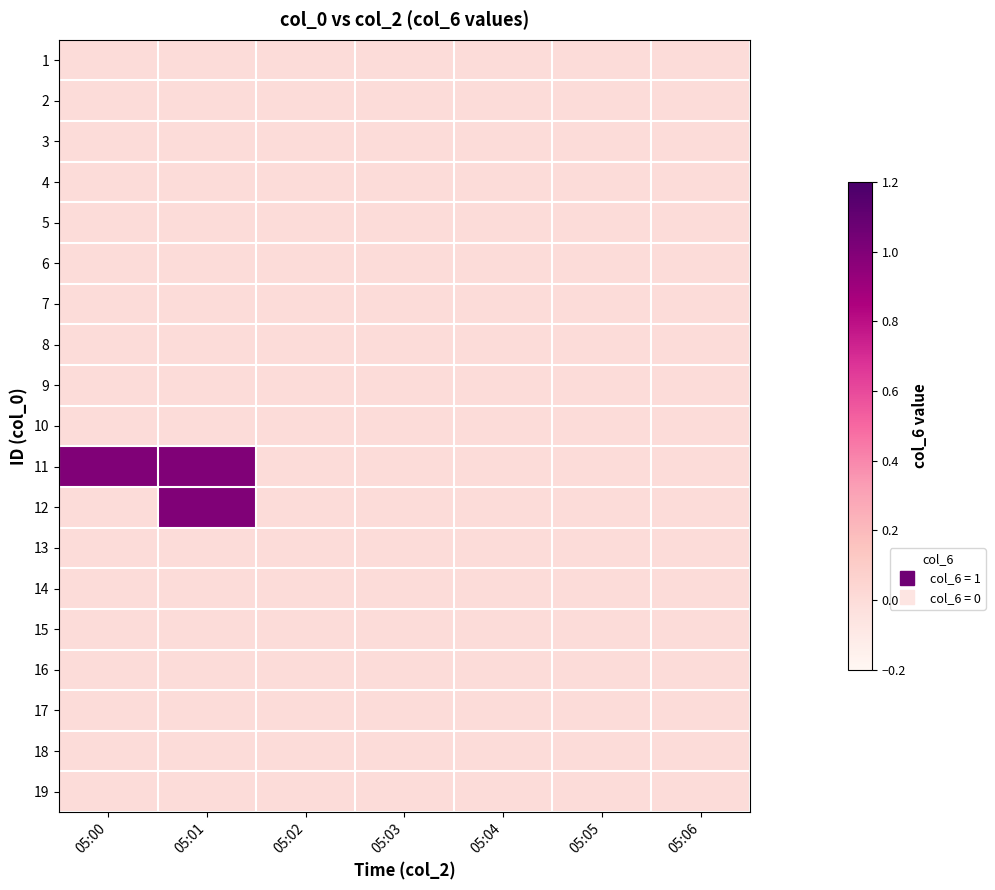

What is the maximum value shown in the chart?

1